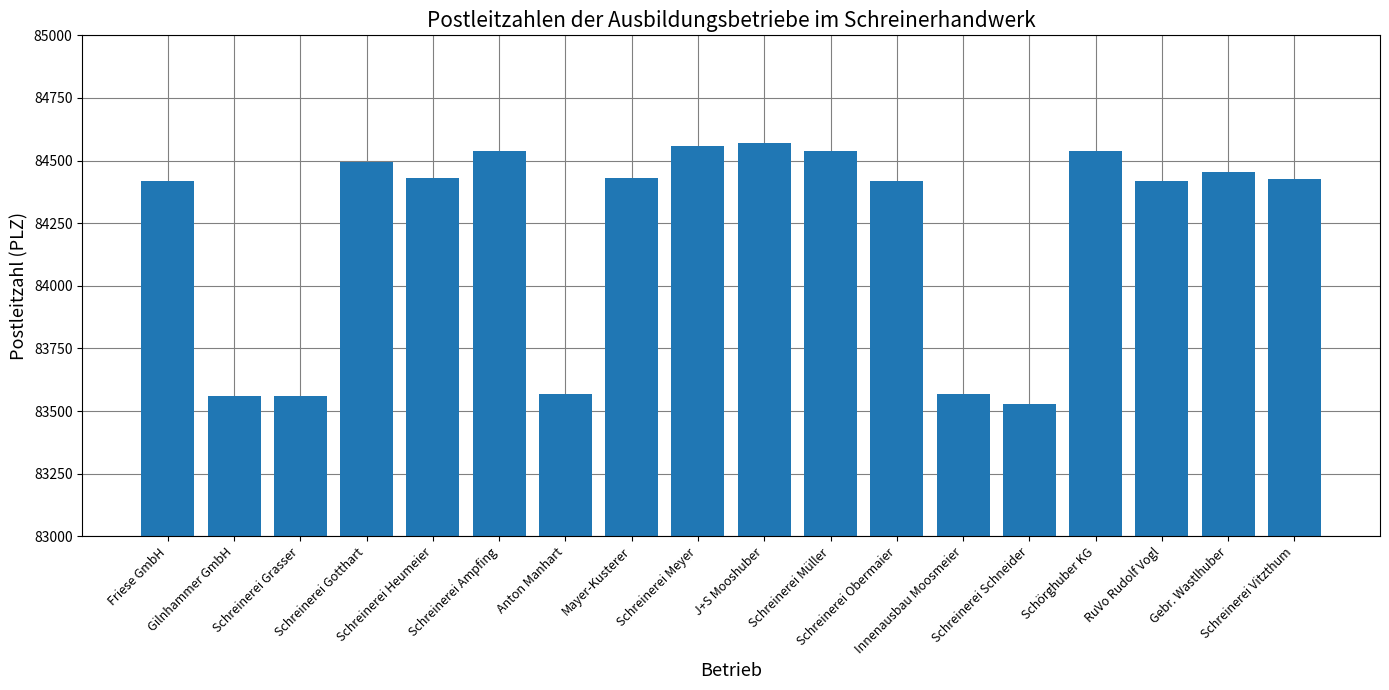

Which has a higher value, Schreinerei Schneider or Schreinerei Grasser?

Schreinerei Grasser